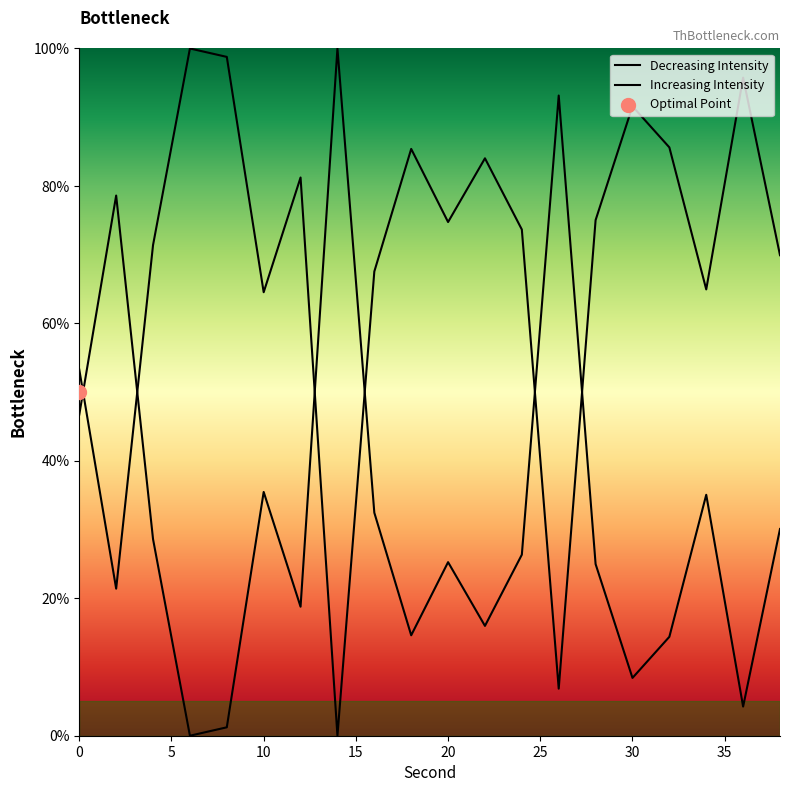

What is the change in value from 4 to 34?

+6.5